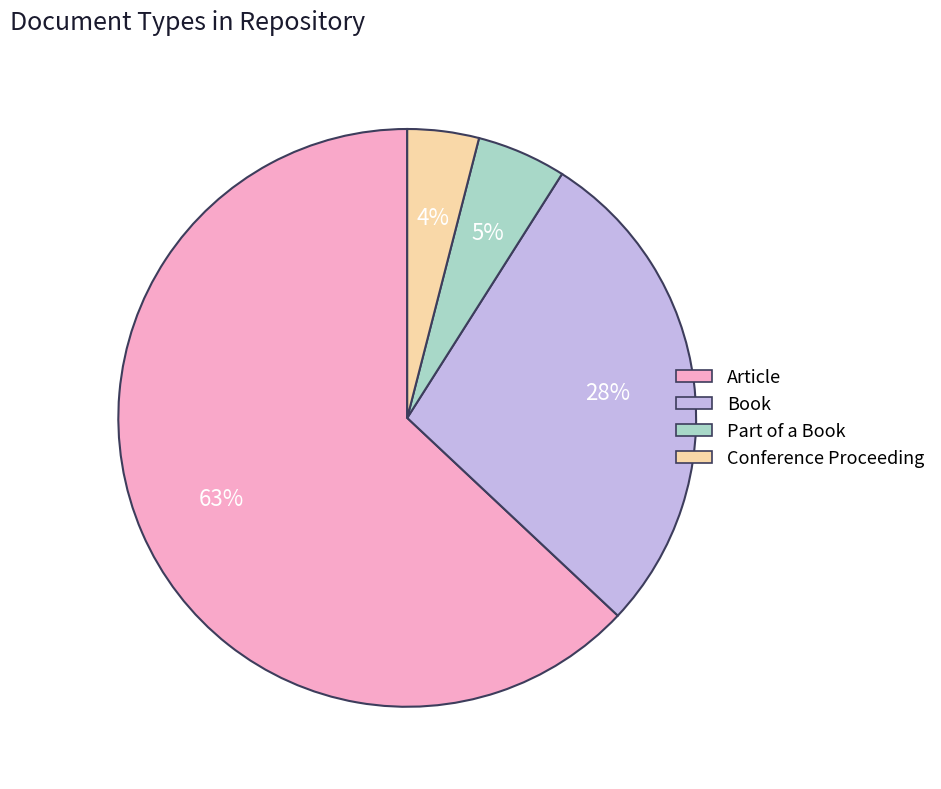

Count the number of slices in the pie.

4